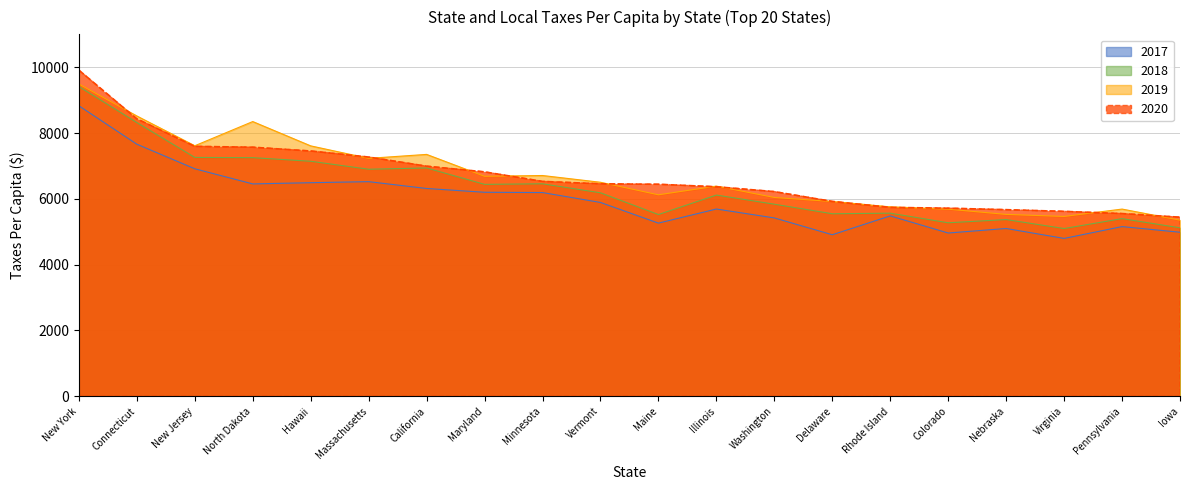

Reading left to right, list all the values displayed in this chart.

2017: 8828.8	7661.2	6914.1	6454.1	6490.9	6522.6	6315.0	6199.8	6191.2	5890.6	5262.1	5690.9	5420.2	4908.9	5482.1	4961.8	5099.3	4797.4	5156.6	4985.2
2018: 9412.4	8318.3	7259.4	7251.9	7142.3	6900.2	6938.3	6440.7	6457.5	6184.1	5523.1	6114.9	5837.6	5546.9	5565.1	5272.7	5370.4	5098.0	5399.1	5119.6
2019: 9491.0	8518.7	7613.8	8349.0	7610.2	7230.7	7350.9	6685.6	6709.1	6504.1	6123.4	6387.1	6042.8	5918.8	5756.1	5686.4	5527.9	5465.6	5689.3	5352.8
2020: 9912.0	8432.2	7594.8	7569.3	7454.1	7270.4	6992.8	6819.6	6530.5	6457.0	6442.7	6367.2	6220.0	5921.8	5740.5	5716.0	5671.1	5619.4	5553.1	5442.3